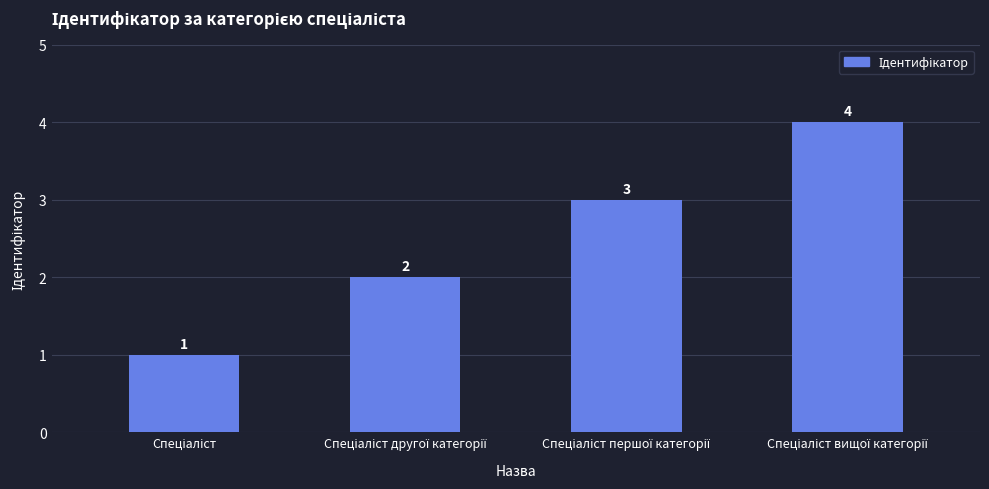

Count the values in the range 2 to 4.

3